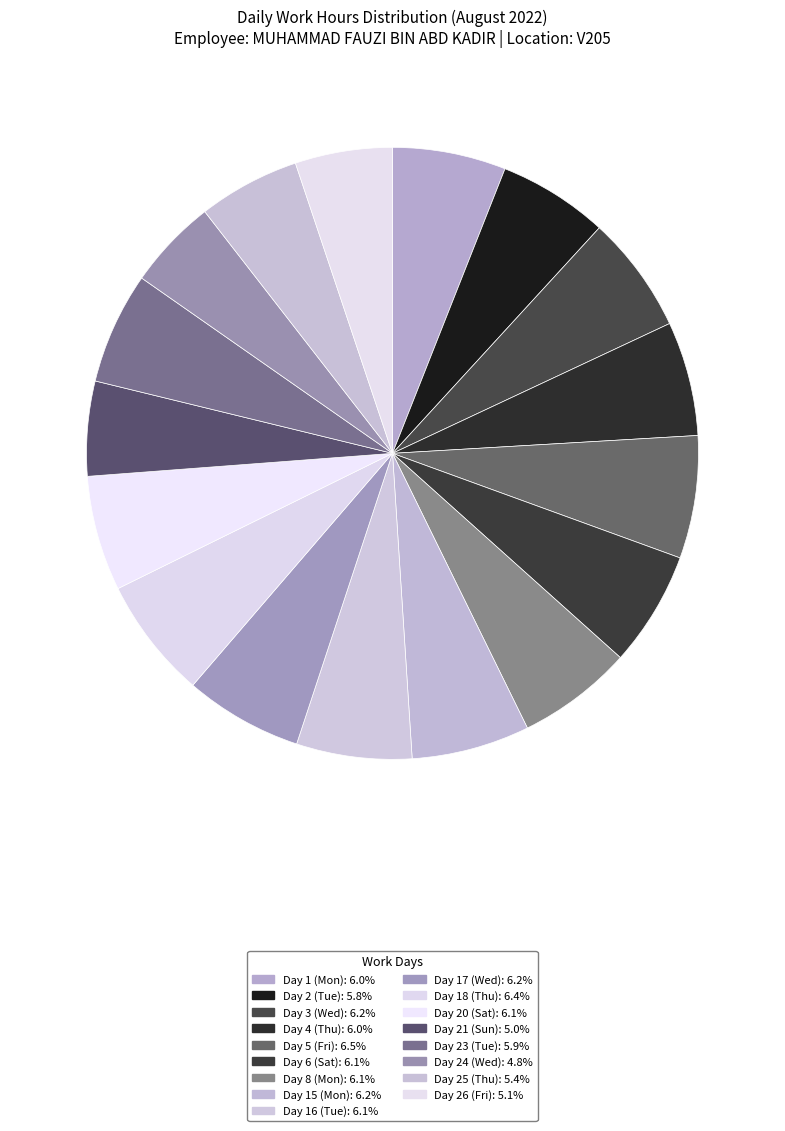

Which category has the smallest portion of the pie?

Day 24 (Wed)